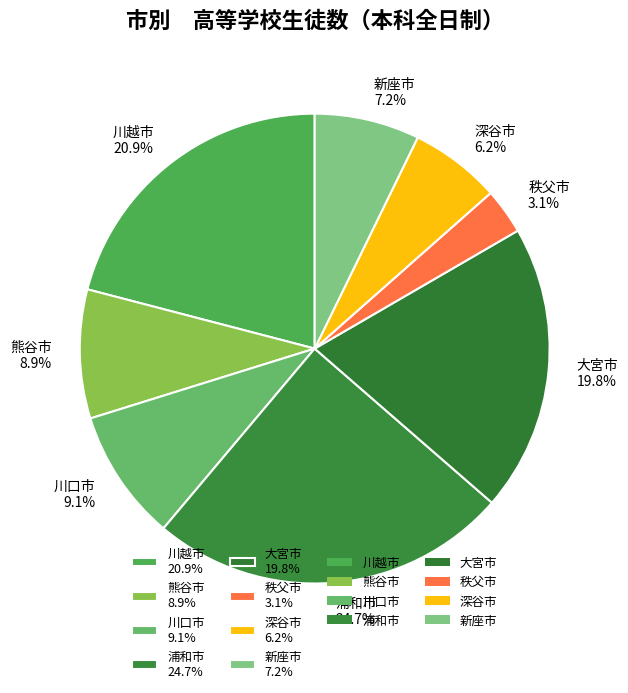

Count the number of slices in the pie.

8